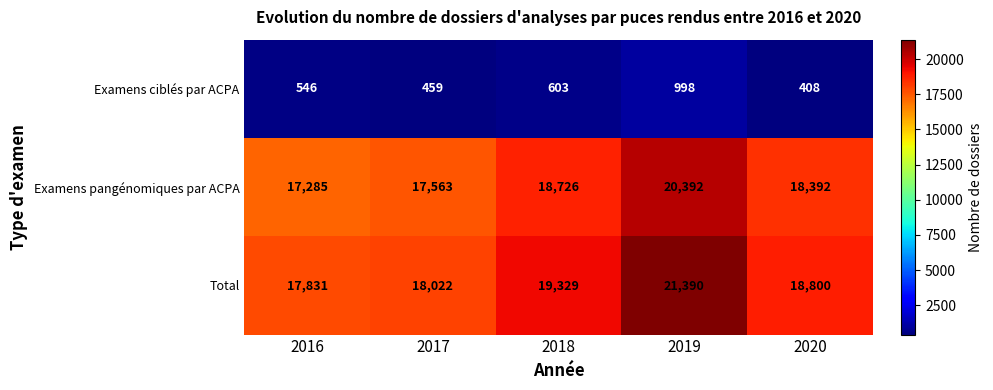

Which label corresponds to the largest value in the chart?

2019